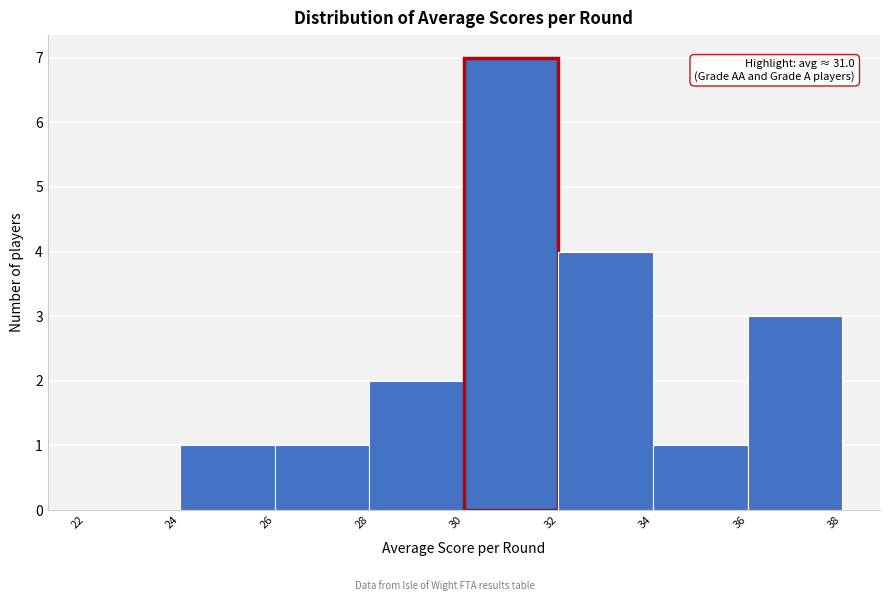

Which range on the x-axis has the tallest bar?

30 to 32